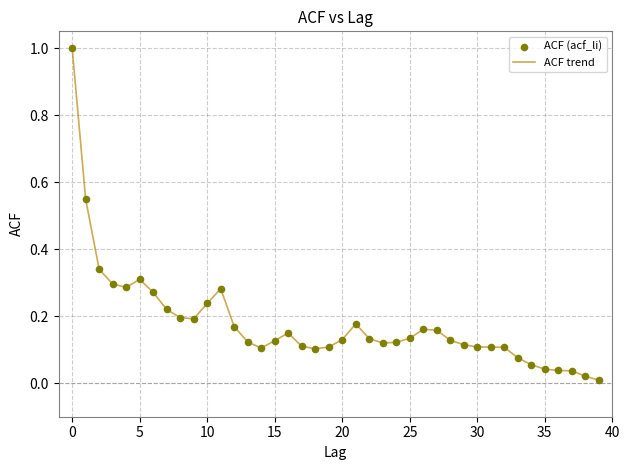

What is the maximum value shown in the chart?

1.0